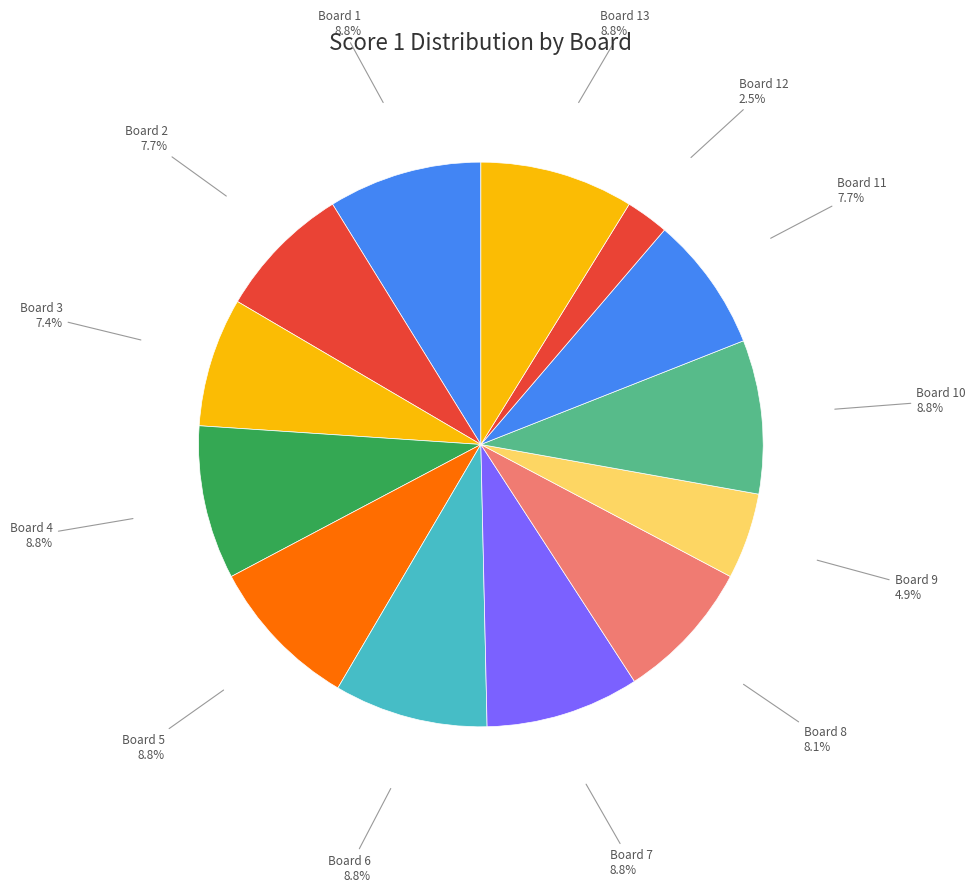

To the nearest percent, what is the average slice percentage?

8%